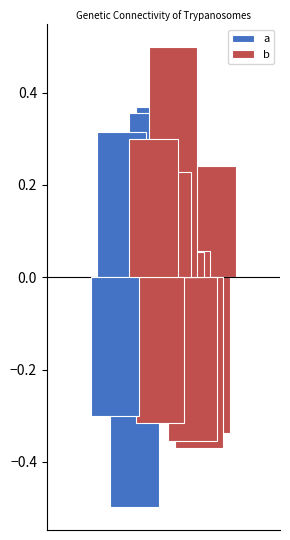

List the series in order of their peak value, highest first.

b, a